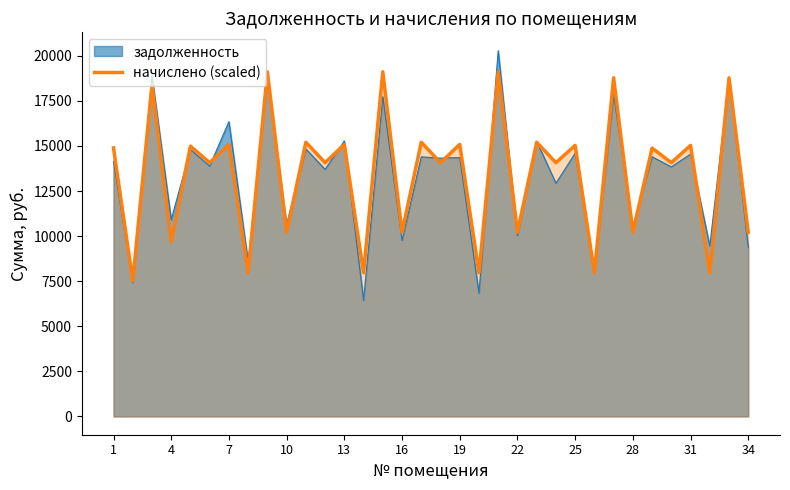

What is the lowest value of the задолженность series?

6436.1